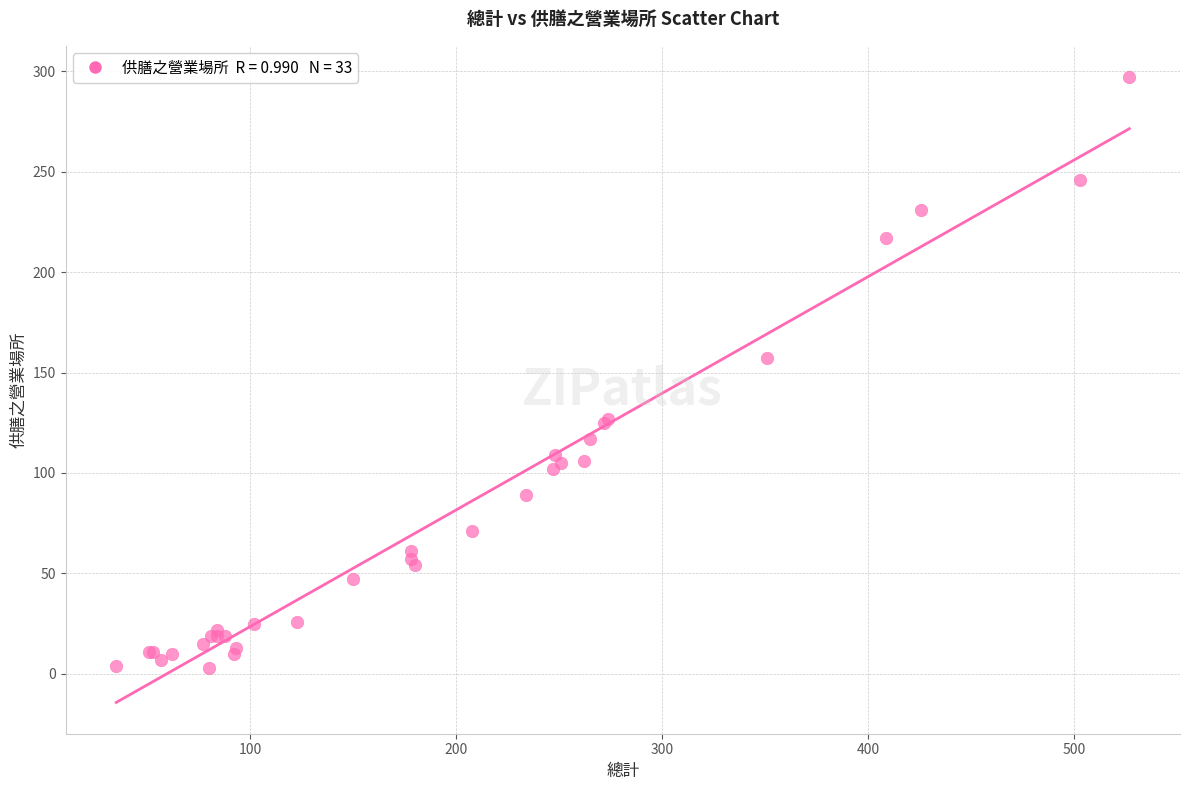

What Y value in the scatter plot is closest to 150?

157